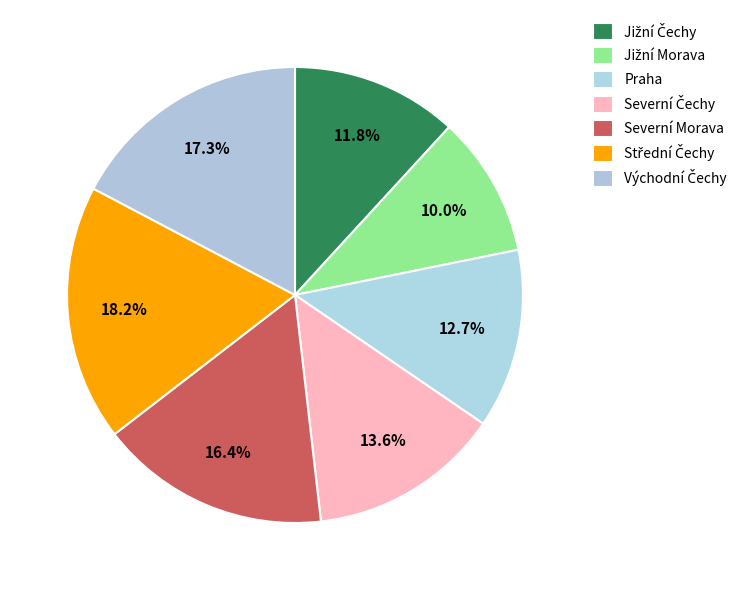

To the nearest percent, what is the combined percentage of Východní Čechy and Severní Čechy?

31%